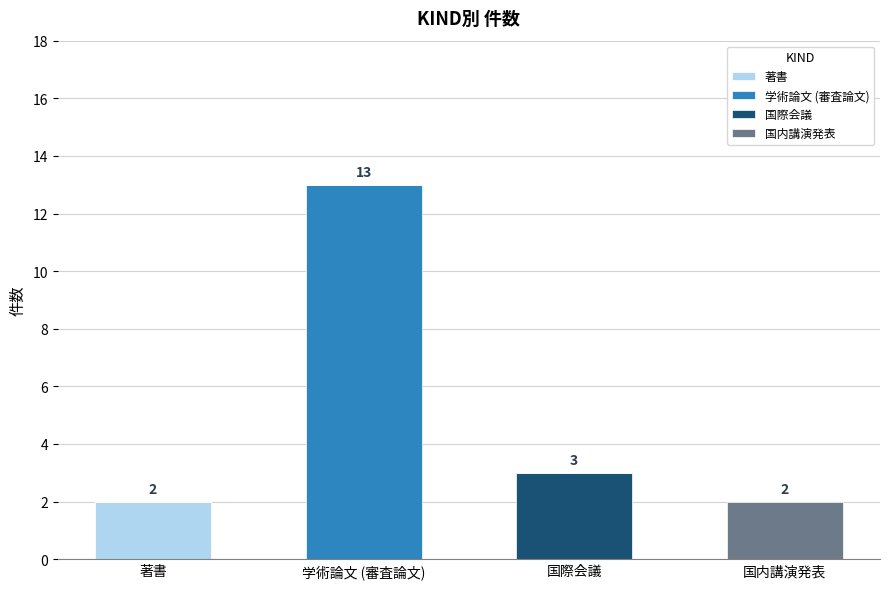

What is the total value across all series at 国際会議?

3